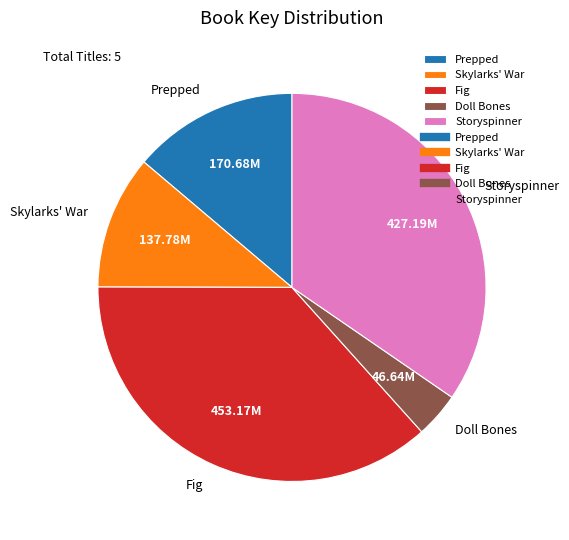

Which category has the biggest portion of the pie?

Fig